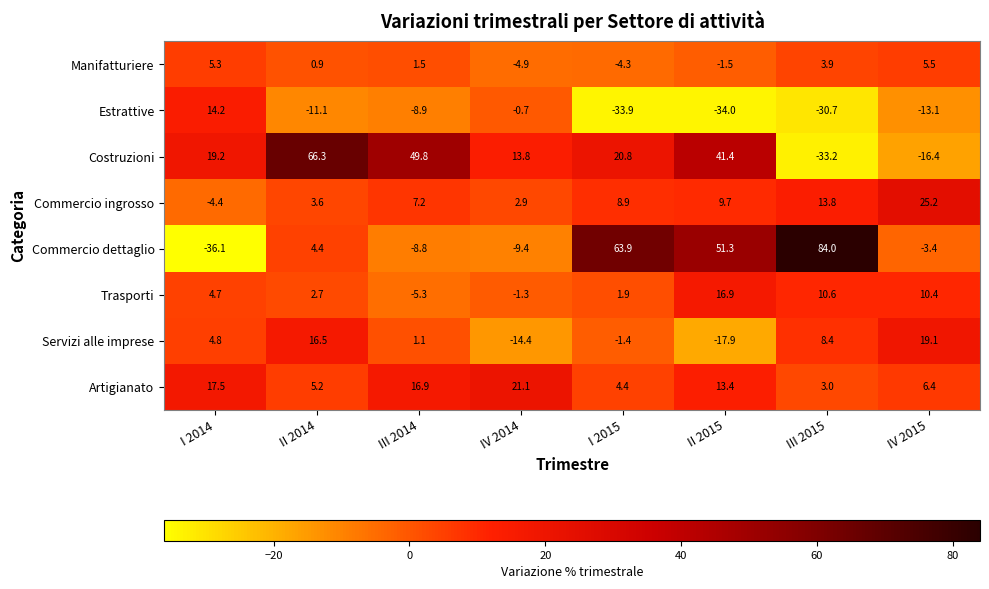

At which label does Servizi alle imprese first exceed 4?

I 2014